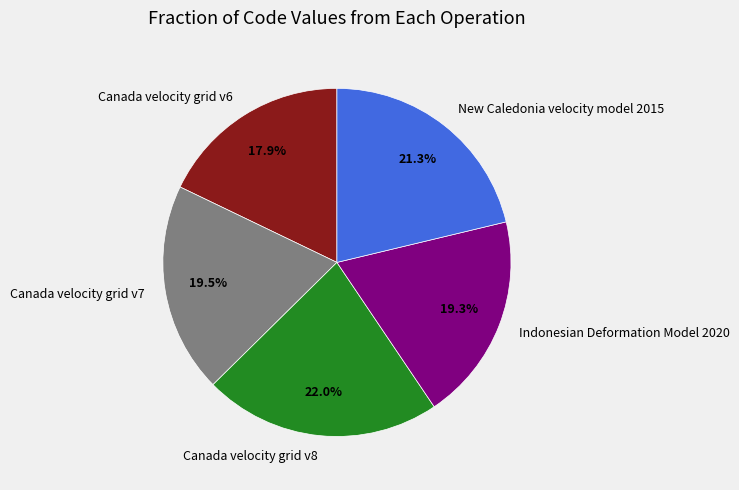

True or false: New Caledonia velocity model 2015 accounts for 33% of the total.

False